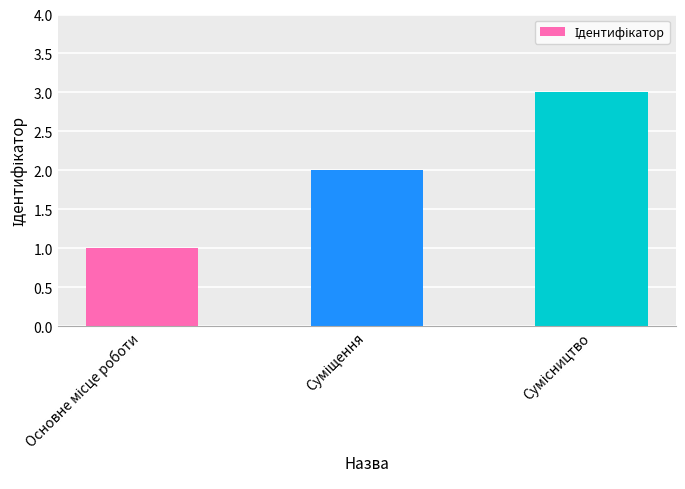

How many distinct data groups are displayed?

1